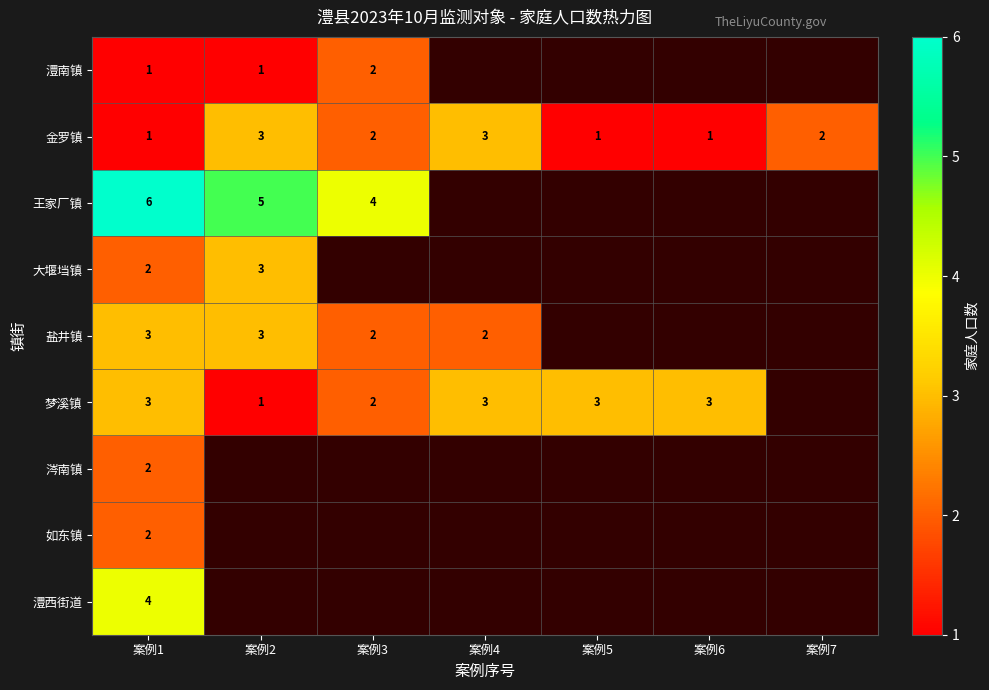

At how many categories does at least one series exceed 4?

2